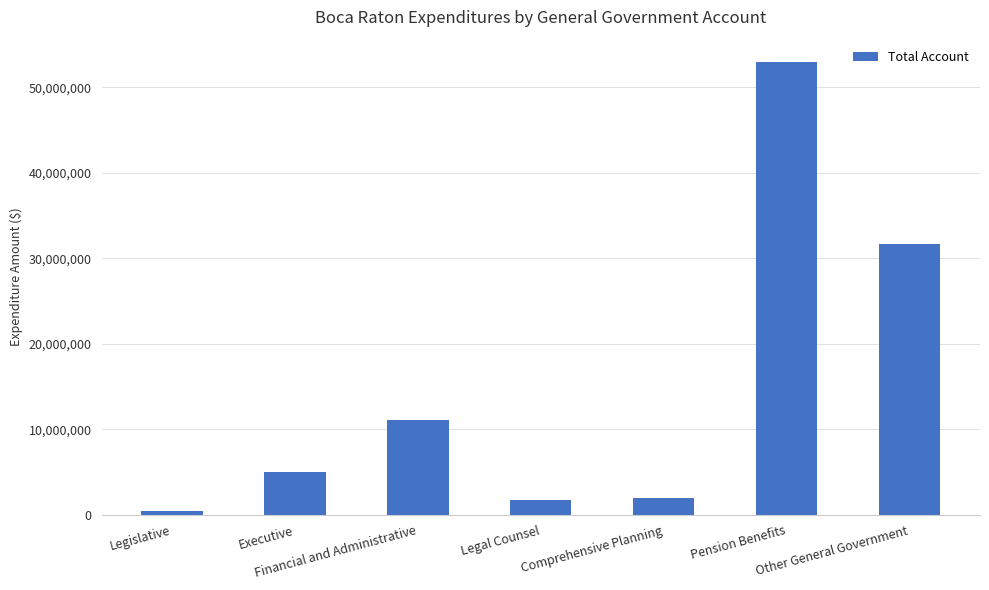

Where is the data nearest to the value 26662470?

Other General Government